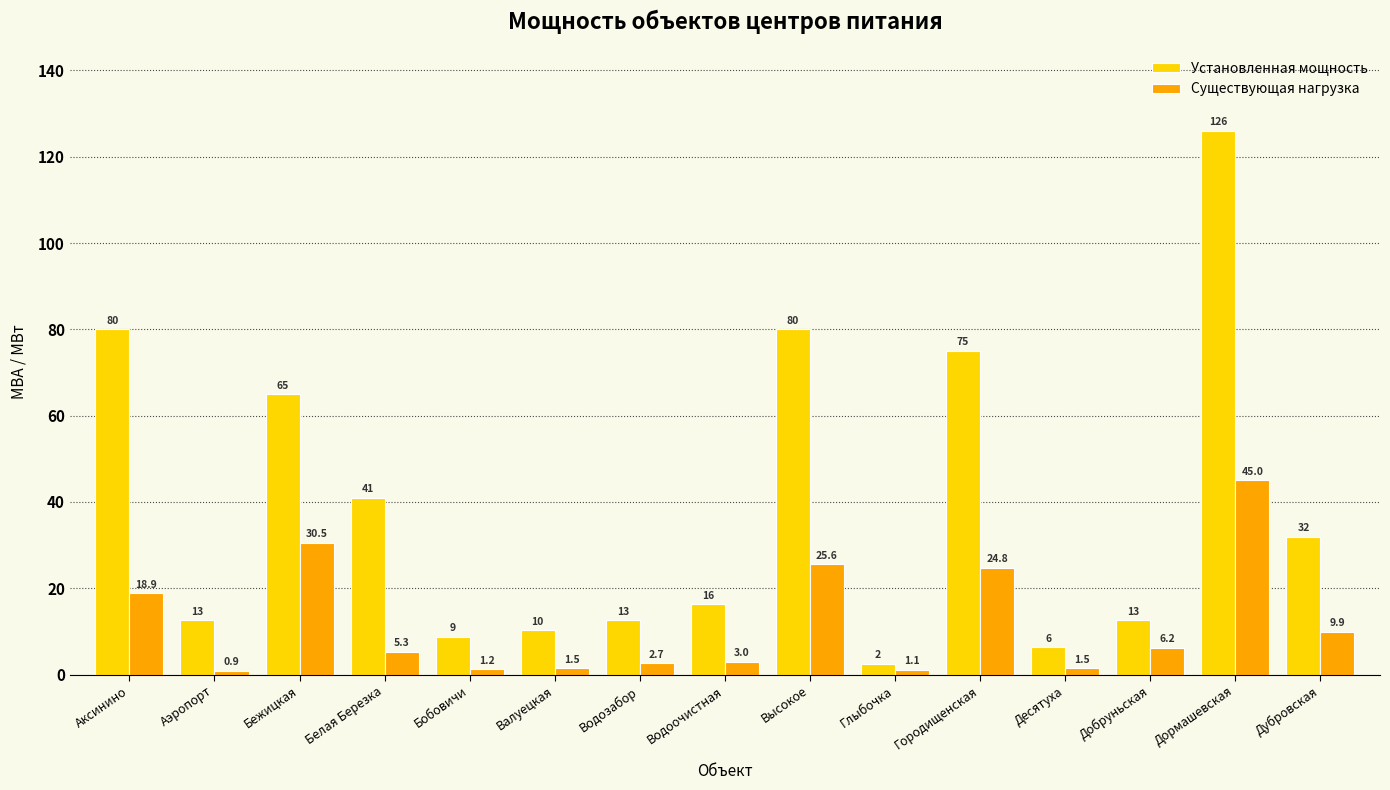

How many distinct data groups are displayed?

2